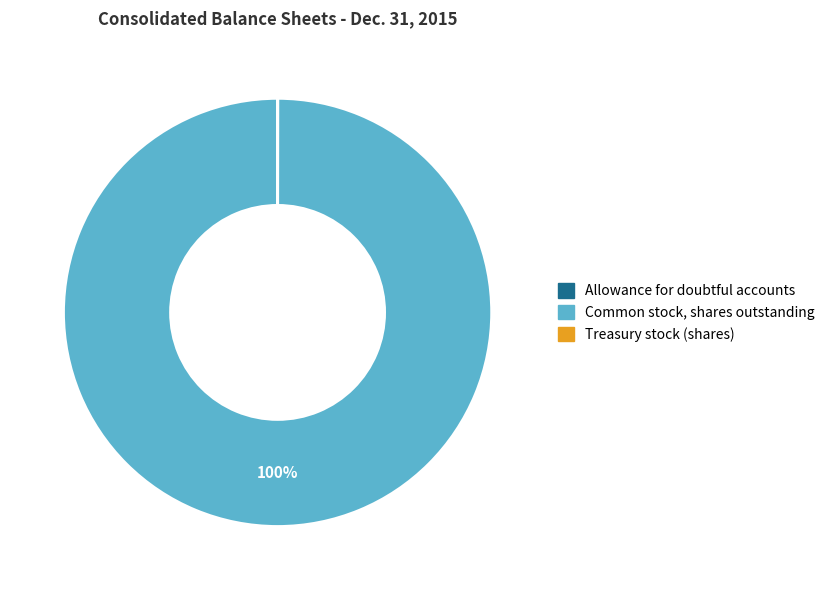

To the nearest percent, what is the difference between the largest and smallest slice percentages?

100%